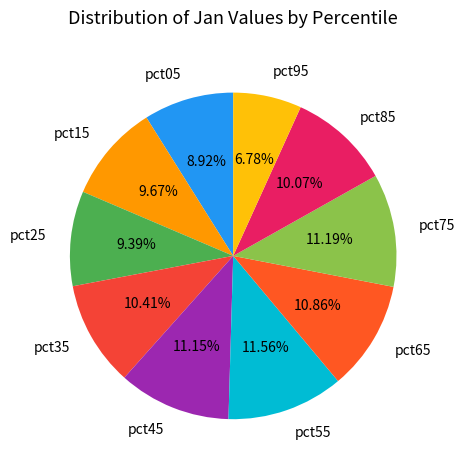

True or false: pct95 accounts for 20% of the total.

False